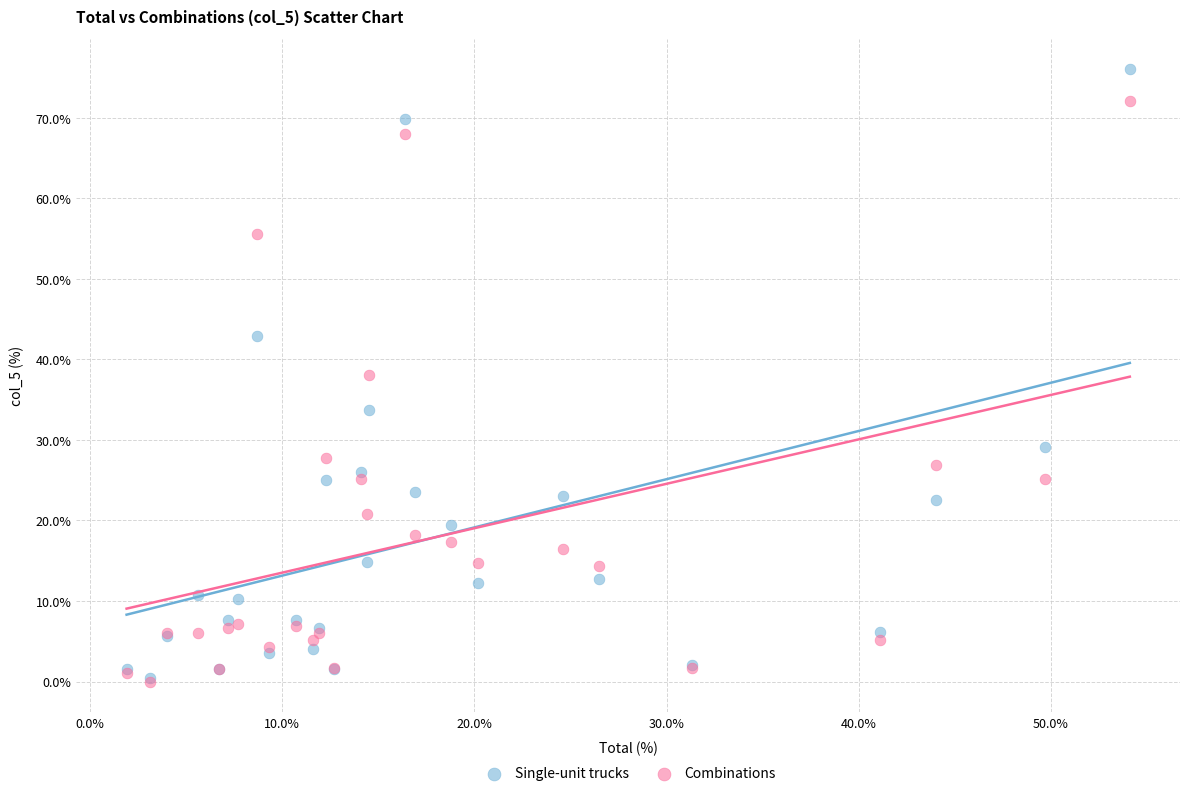

What are all the series names shown in the legend?

Single-unit trucks, Combinations